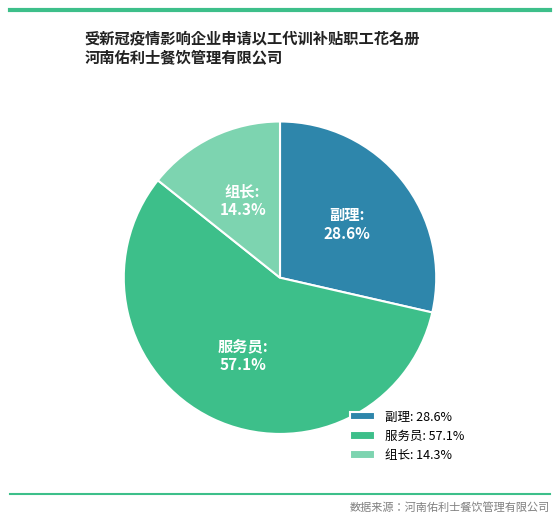

What percentage is the 组长 slice, to the nearest percent?

14%